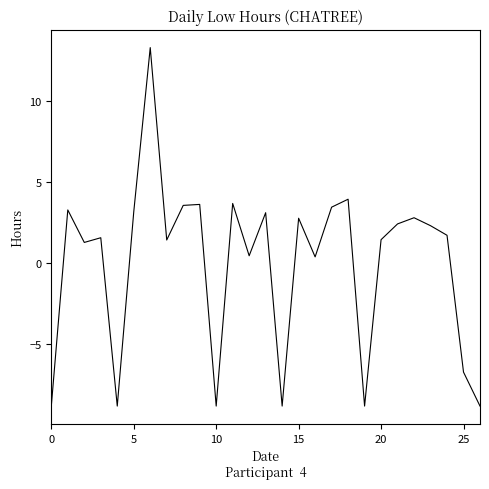

What is the difference between the maximum and minimum values?

22.1